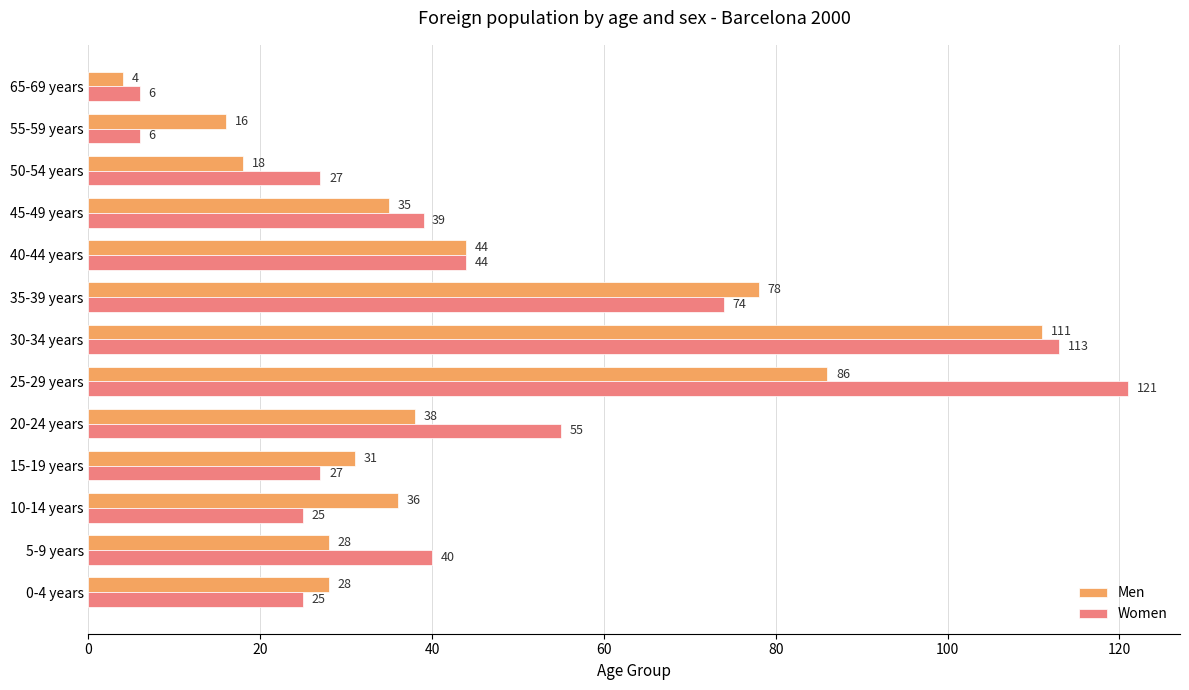

Which category has the lowest value in the Men series?

65-69 years